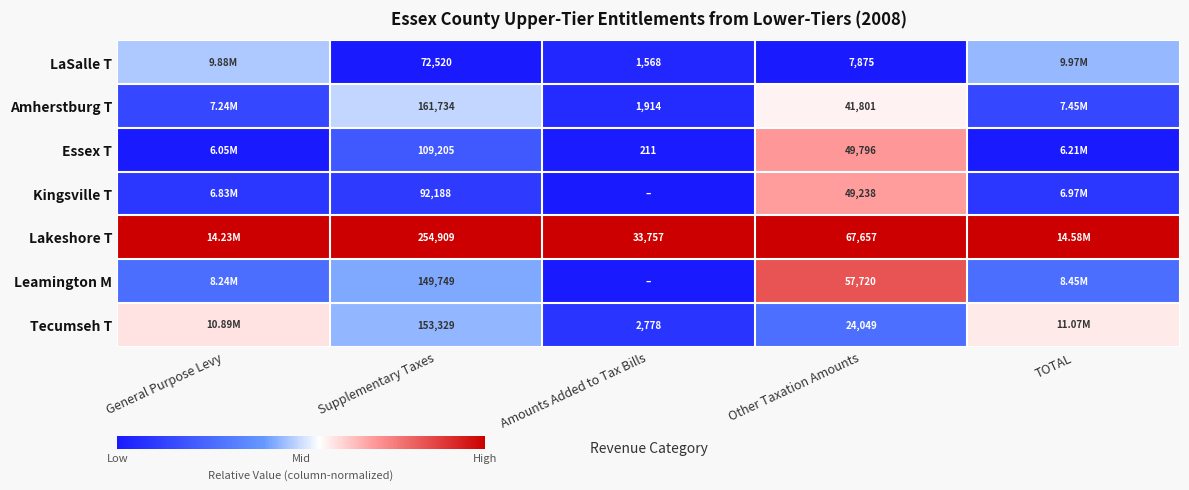

At Other Taxation Amounts, list the series in order from smallest to largest.

LaSalle T, Tecumseh T, Amherstburg T, Kingsville T, Essex T, Leamington M, Lakeshore T